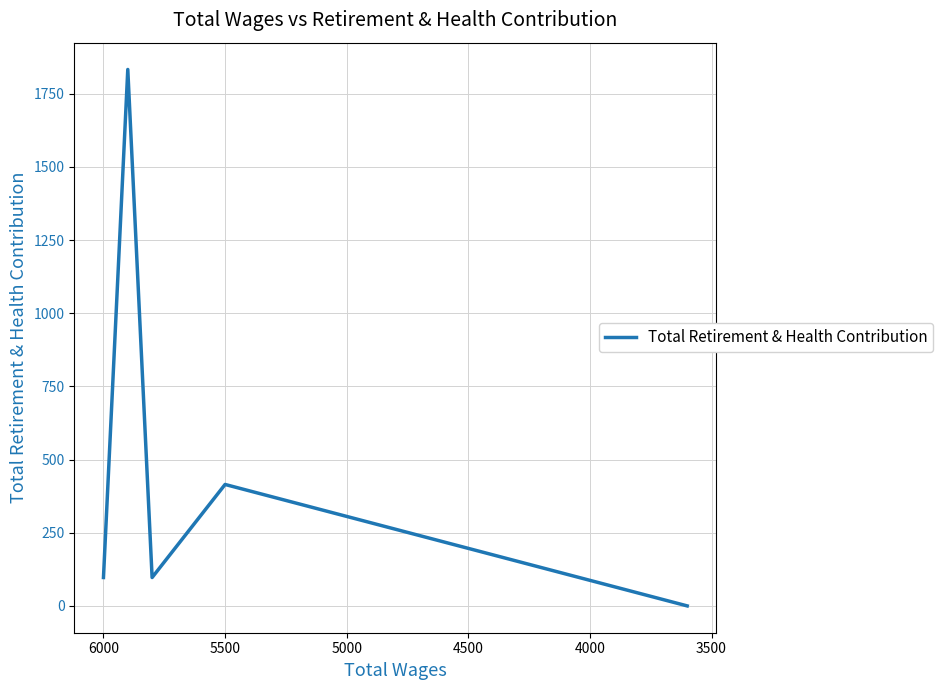

What is the difference between the second highest and minimum values?

415